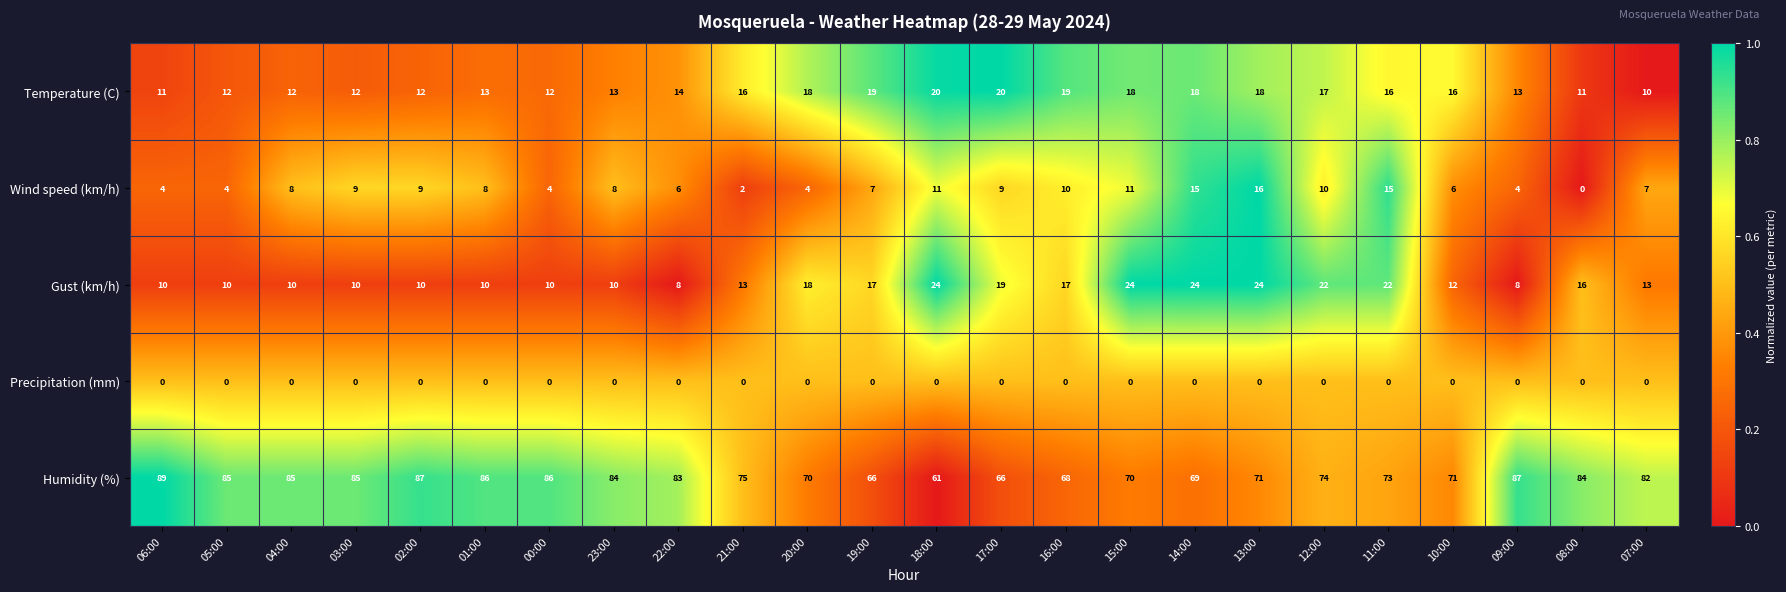

At how many categories does at least one series exceed 0?

24